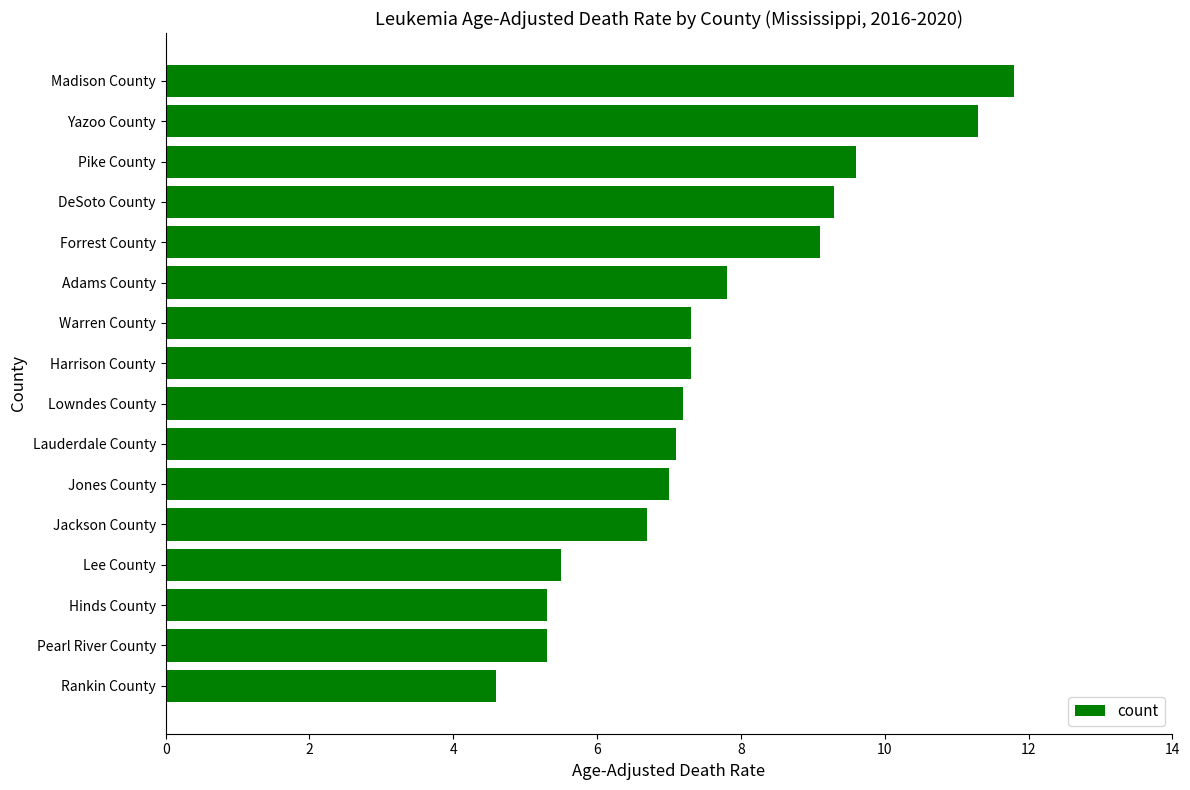

What is the maximum value shown in the chart?

11.8